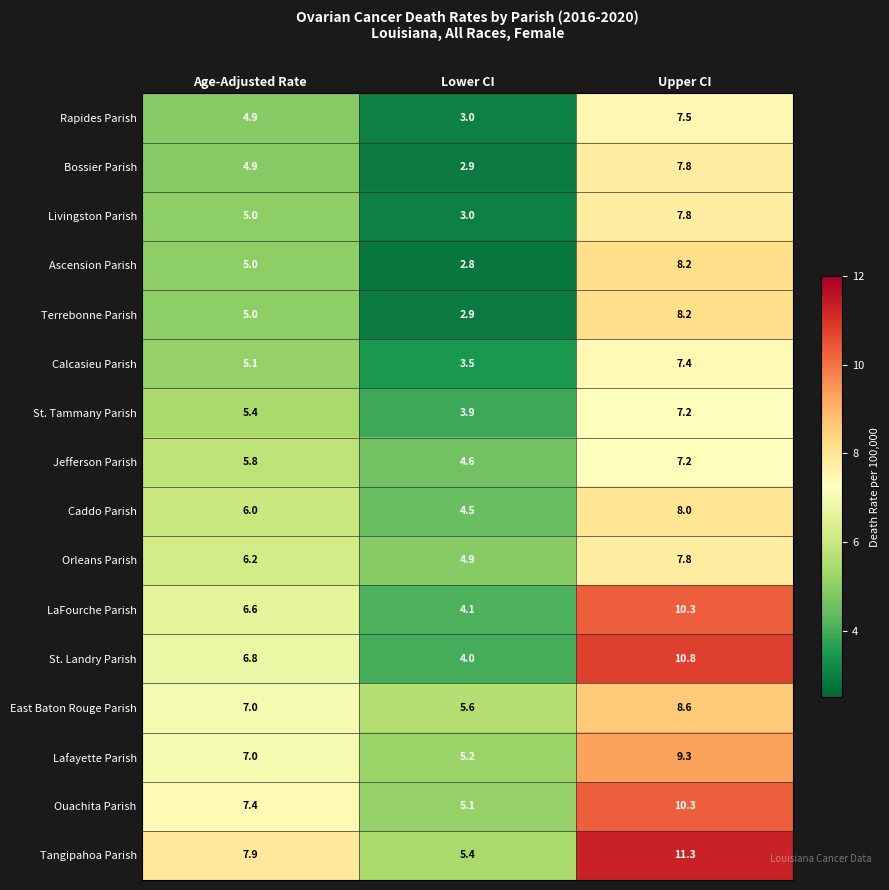

The value of St. Tammany Parish at Upper CI is 11.0. True or false?

False